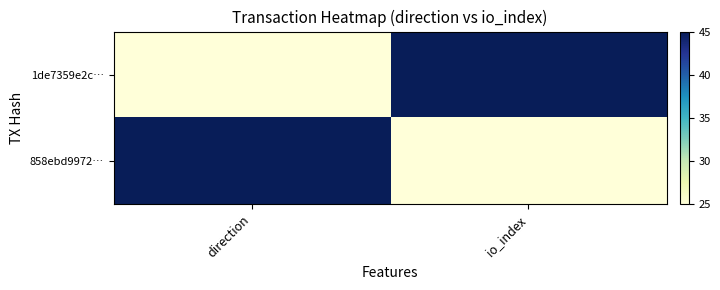

List the series in order of their peak value, lowest first.

1de7359e2c…, 858ebd9972…